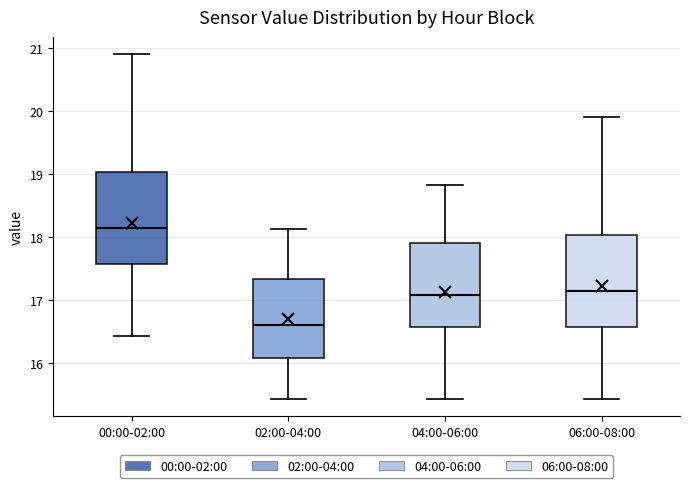

Reading left to right, transcribe this box plot: for each box, give where its median line is, the range the box spans, and where its two whiskers end, as read against the y-axis. The values are not printed on the chart, so give them approximately, as read against the axis.

00:00-02:00: median 18.1, box 17.6 to 19.0, whiskers 16.4 to 20.9
02:00-04:00: median 16.6, box 16.1 to 17.3, whiskers 15.4 to 18.1
04:00-06:00: median 17.1, box 16.6 to 17.9, whiskers 15.4 to 18.8
06:00-08:00: median 17.1, box 16.6 to 18.0, whiskers 15.4 to 19.9